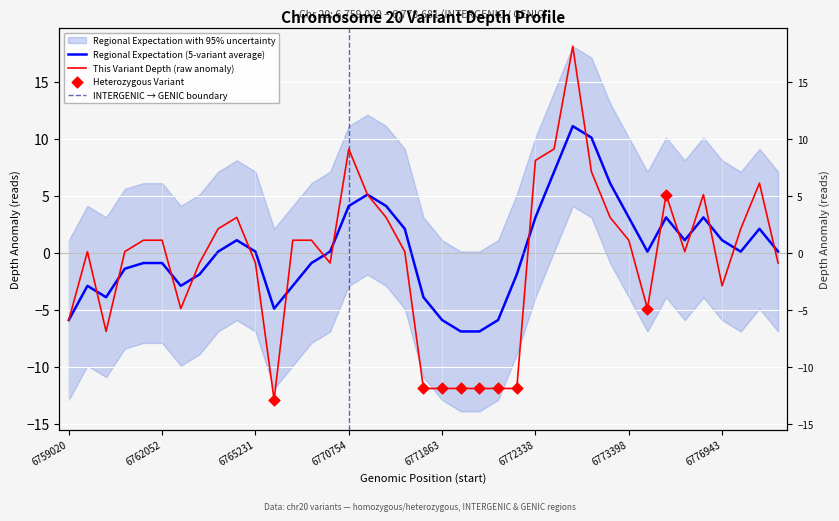

Which series has the largest Y range (max minus min)?

depth